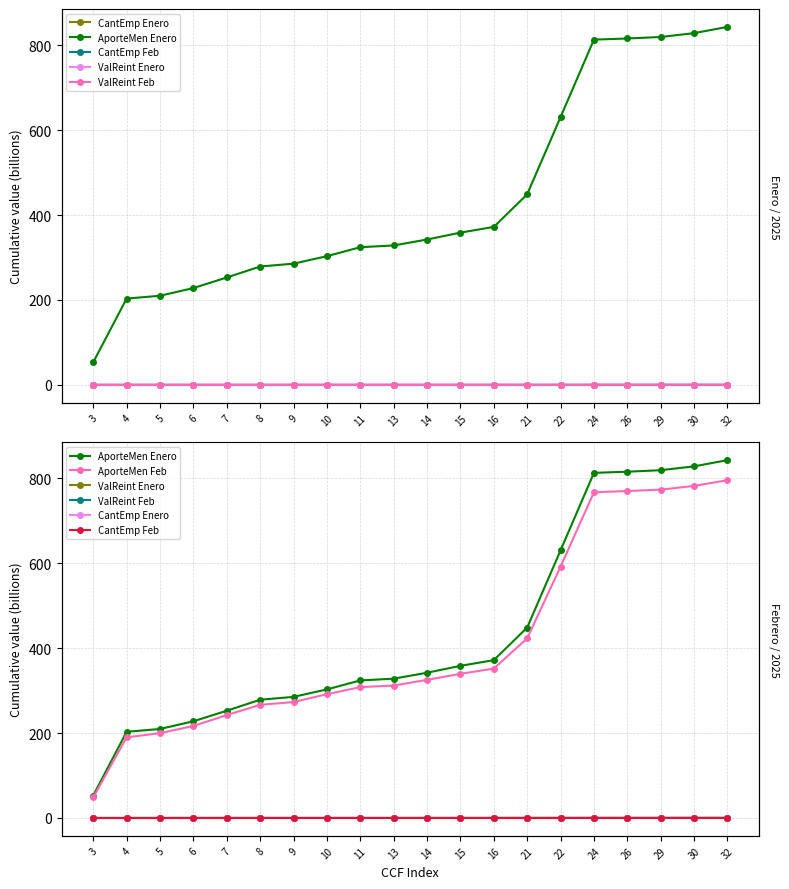

Which series changed the most between 9 and 30?

AporteMen Enero